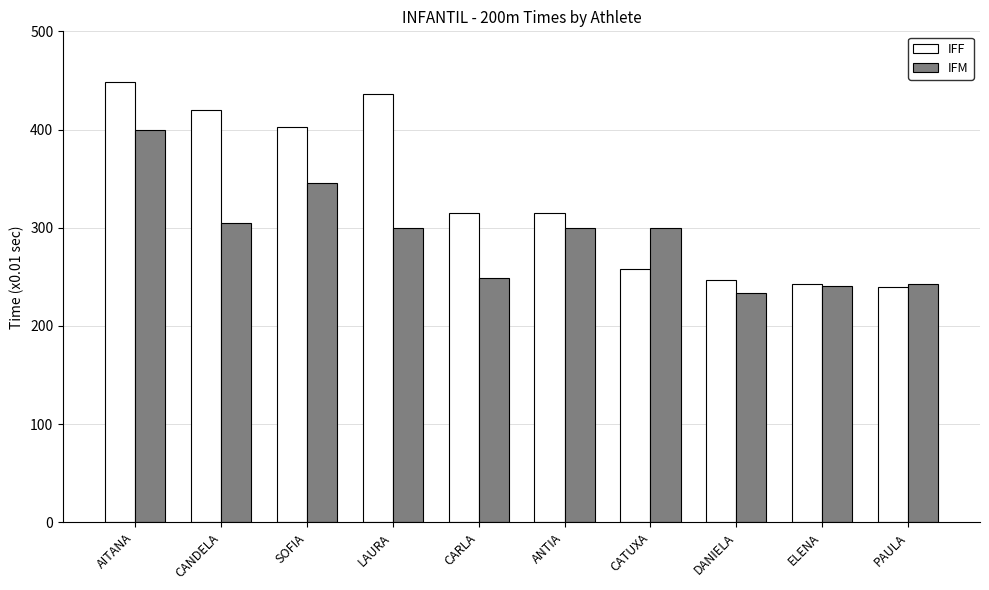

Read the IFM value at PAULA, to the nearest 10.

240